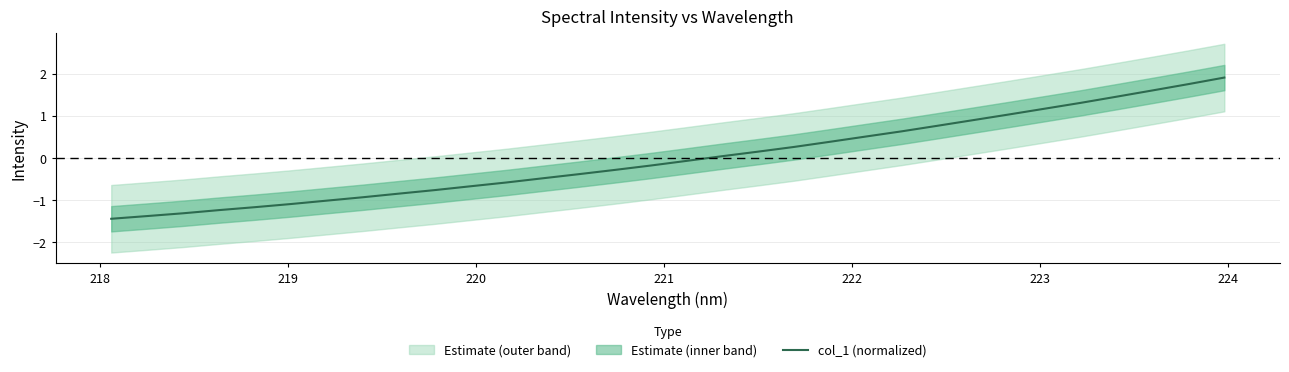

What is the lowest value of the col_1 (normalized) series?

-1.4